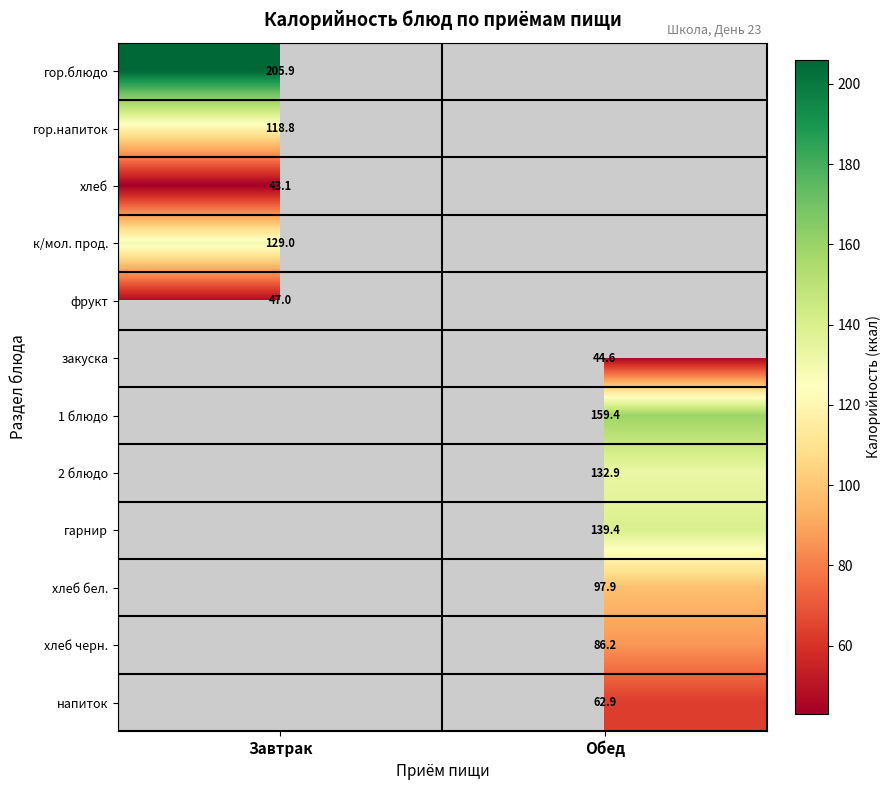

Where does the 2 блюдо series first go above 132?

Обед